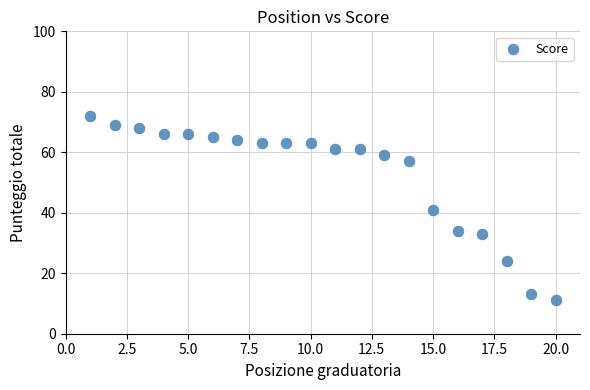

What is the range of X values (max minus min)?

19